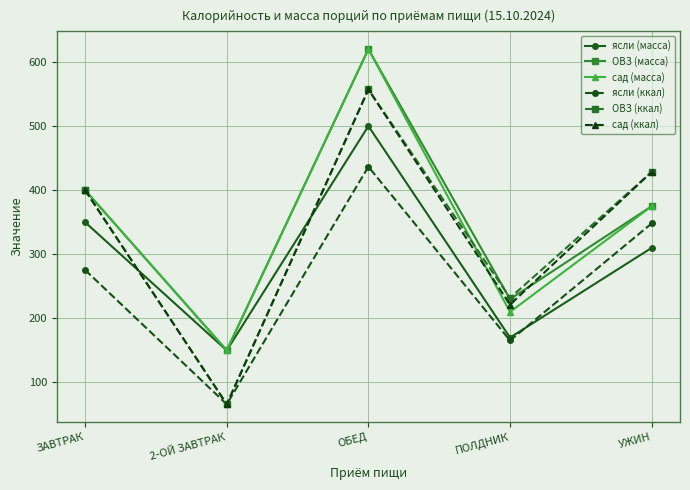

How many interior local valleys does the сад (масса) series have?

2